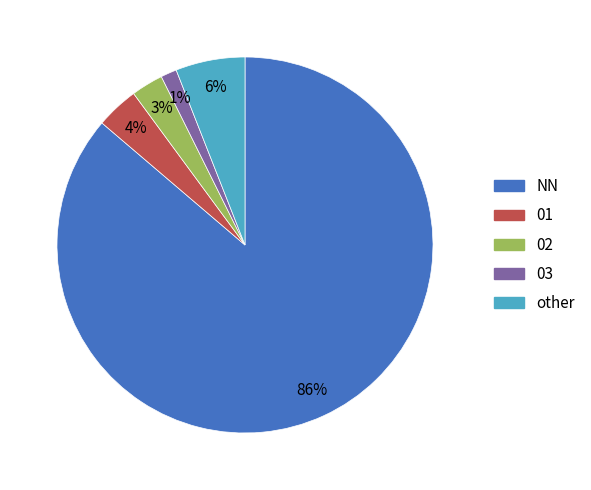

Between NN and 03, which is larger?

NN